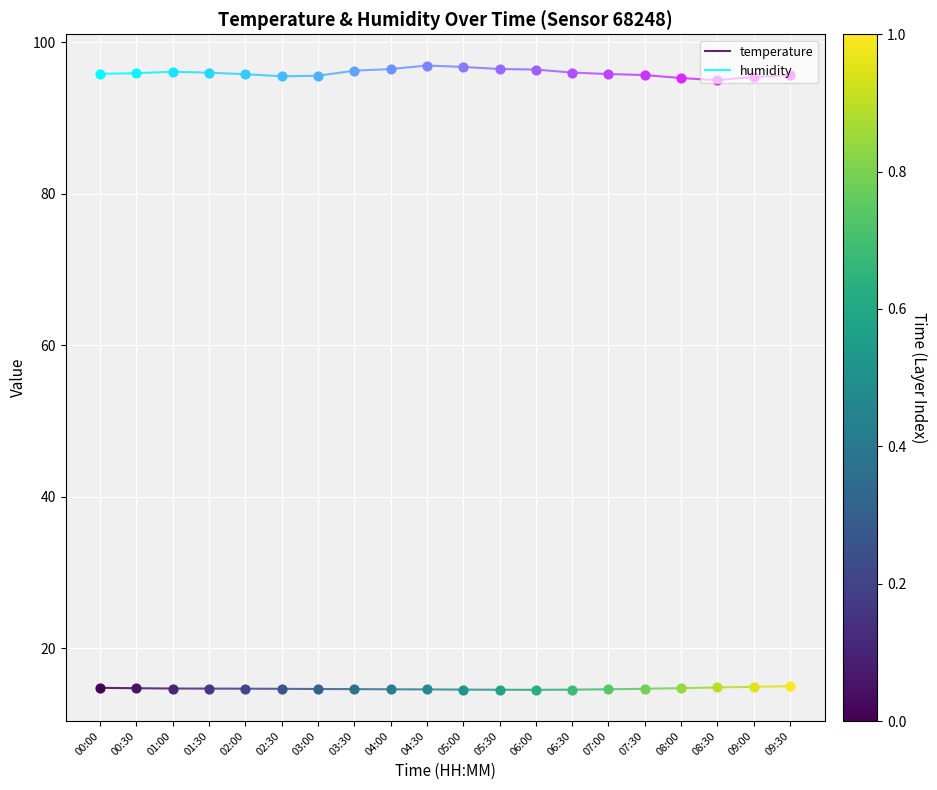

Which series has the largest Y range (max minus min)?

humidity